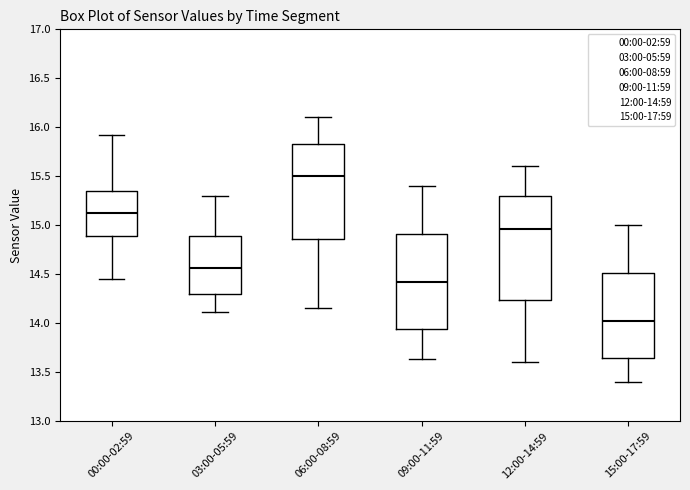

Comparing the boxes themselves (not the whiskers), which one is the tallest?

12:00-14:59